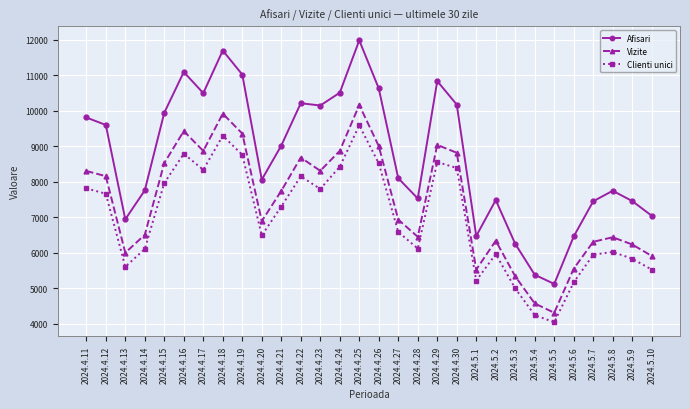

Does the chart display data point markers on the line(s)?

Yes